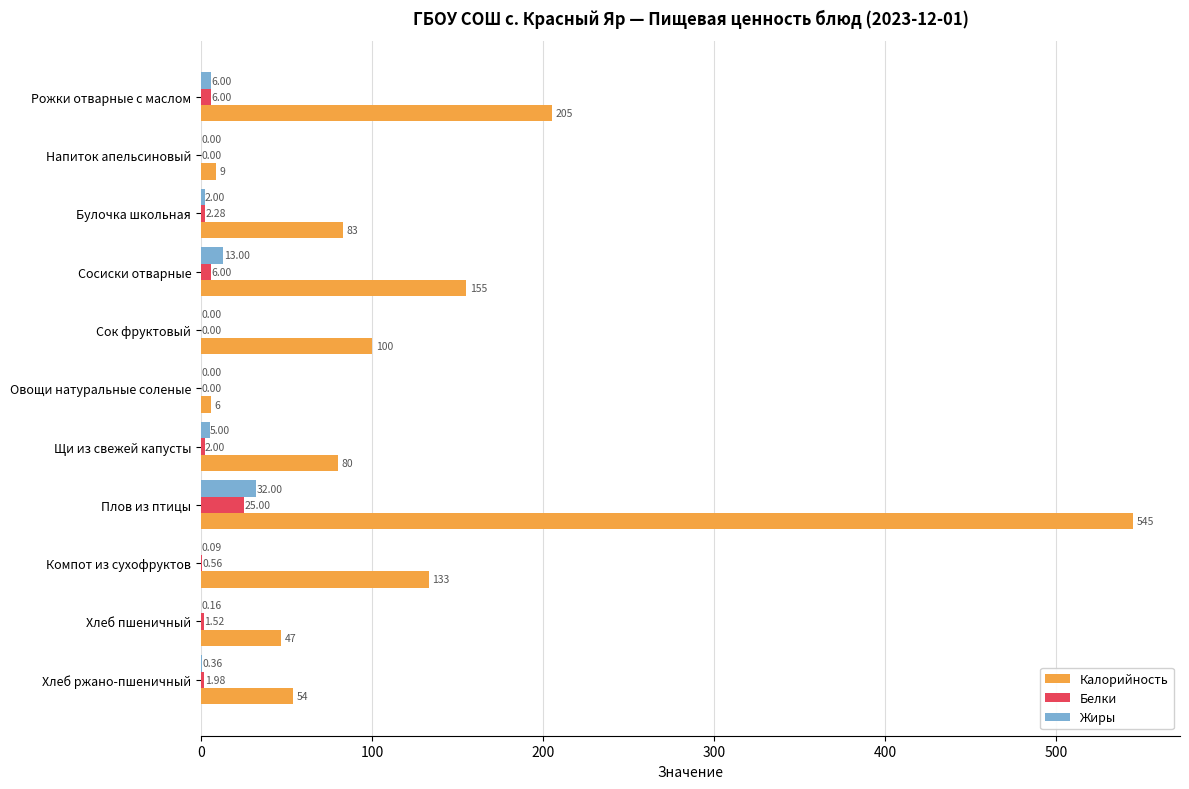

Which series changed the most between Щи из свежей капусты and Компот из сухофруктов?

Калорийность